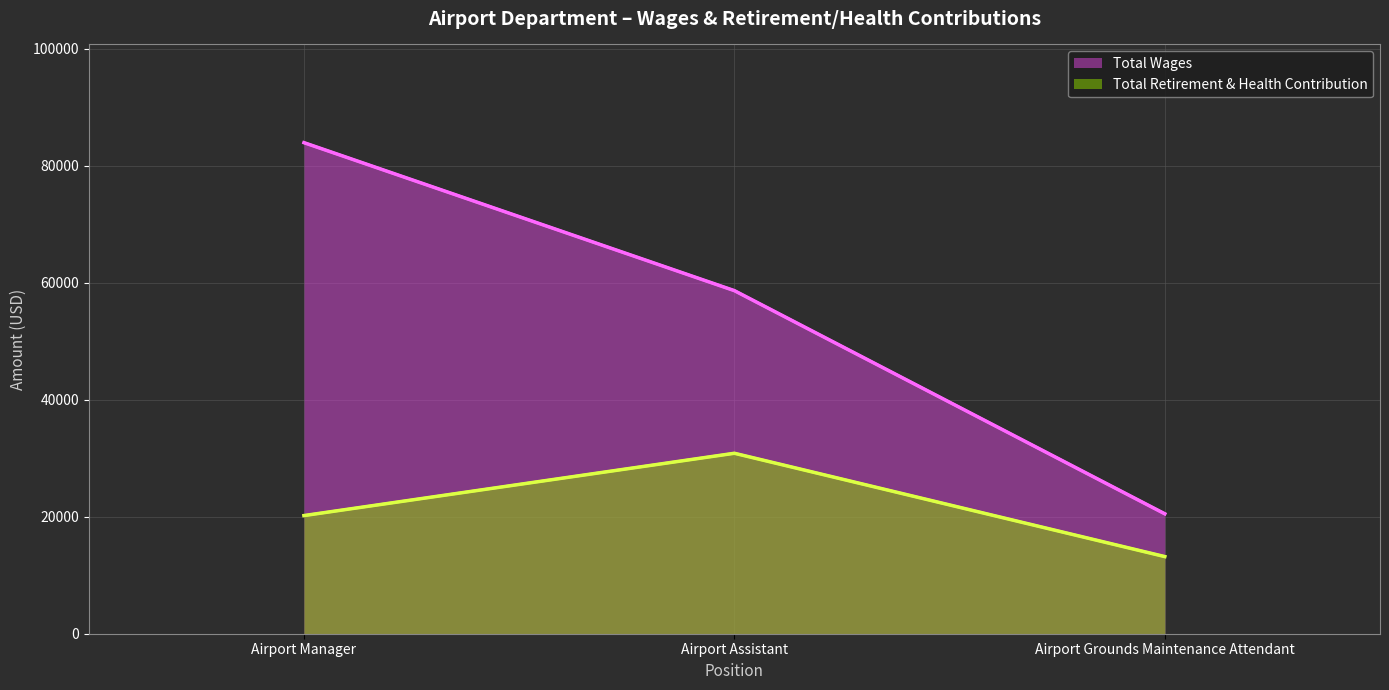

What is the value of the Total Retirement & Health Contribution point at the 1st from the left?

20197